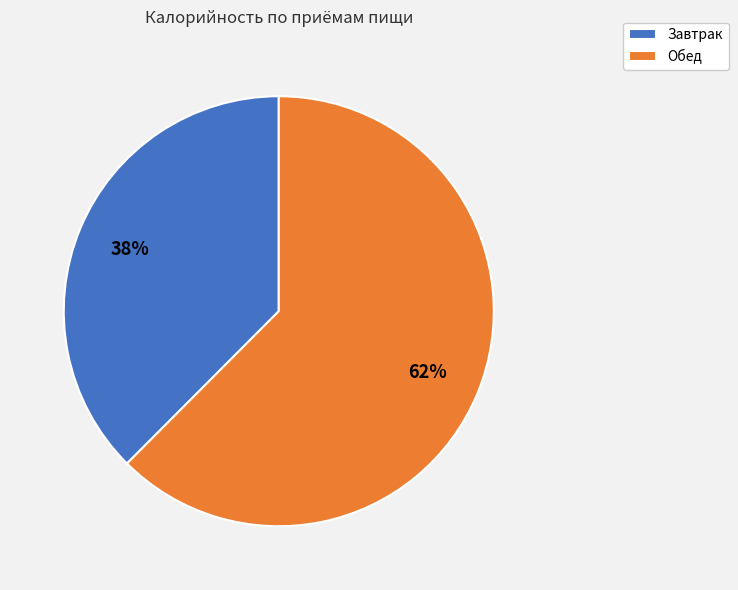

Rank the categories by value from highest to lowest.

Обед, Завтрак